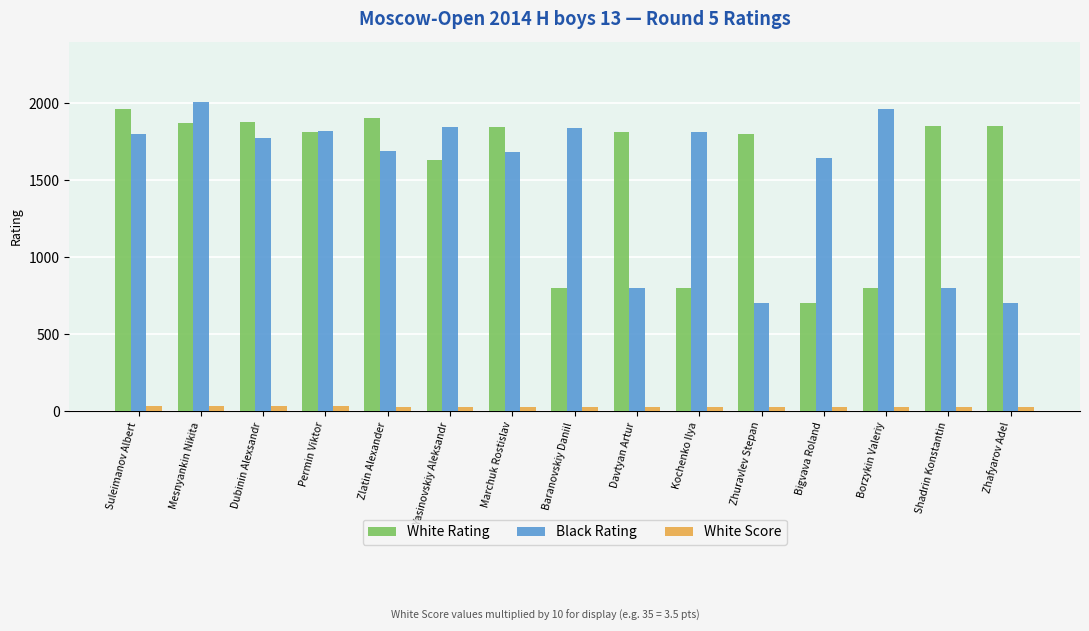

Rank the series by their maximum value, from highest to lowest.

Black Rating, White Rating, White Score